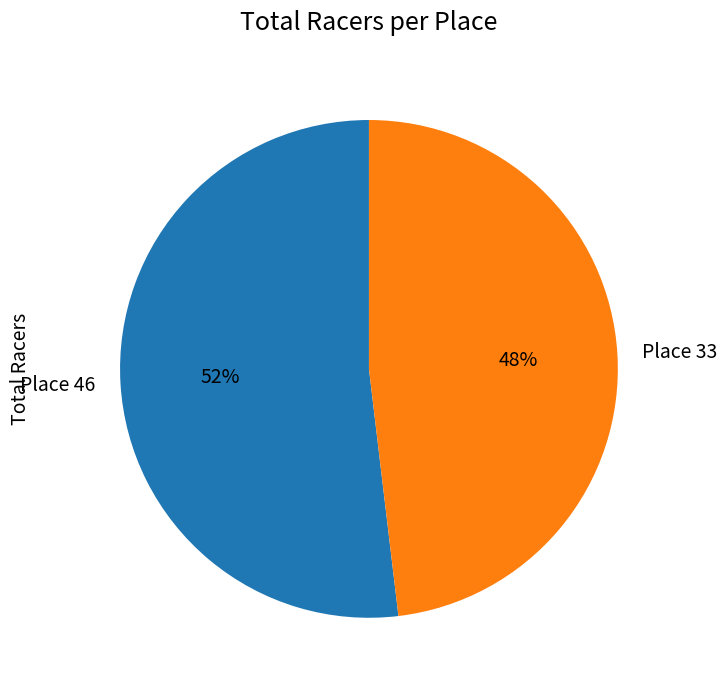

To the nearest percent, what is the average slice percentage?

50%